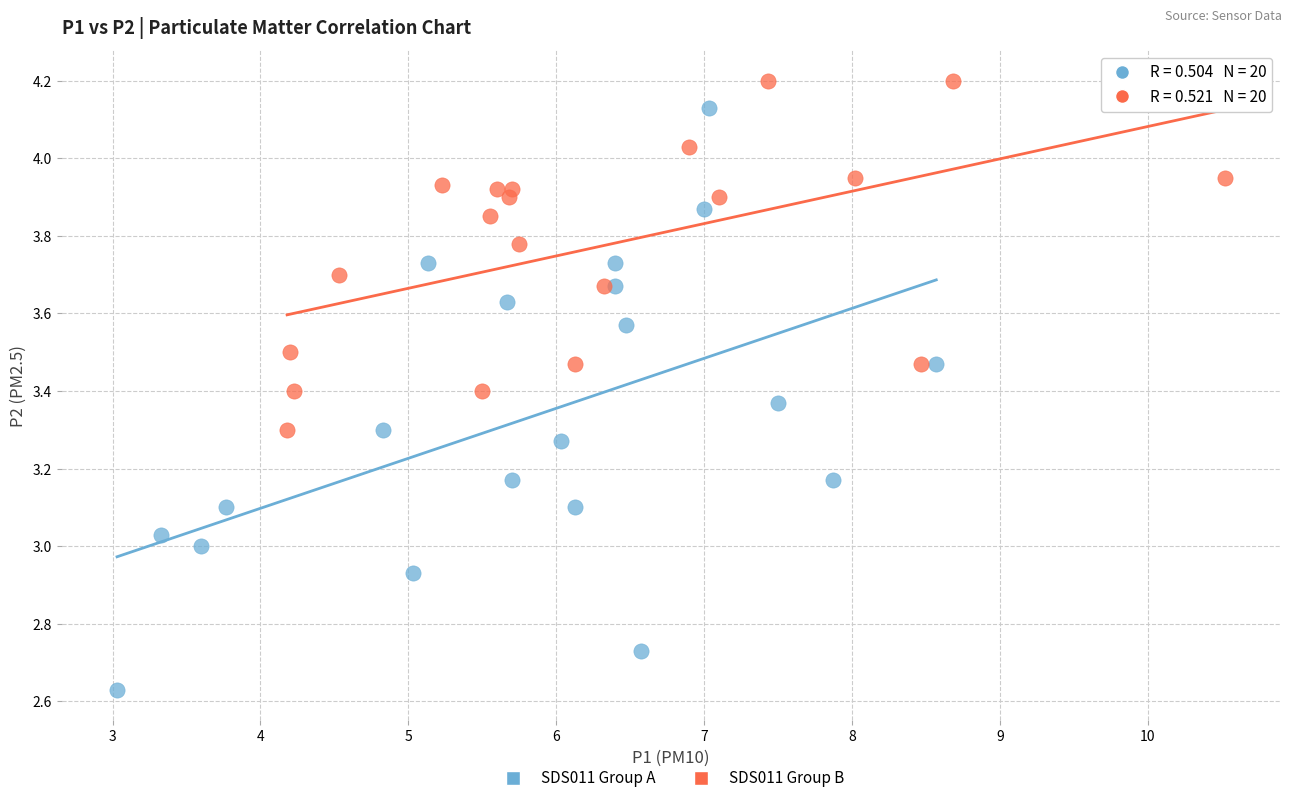

Which series contains the highest Y value?

SDS011 Group B